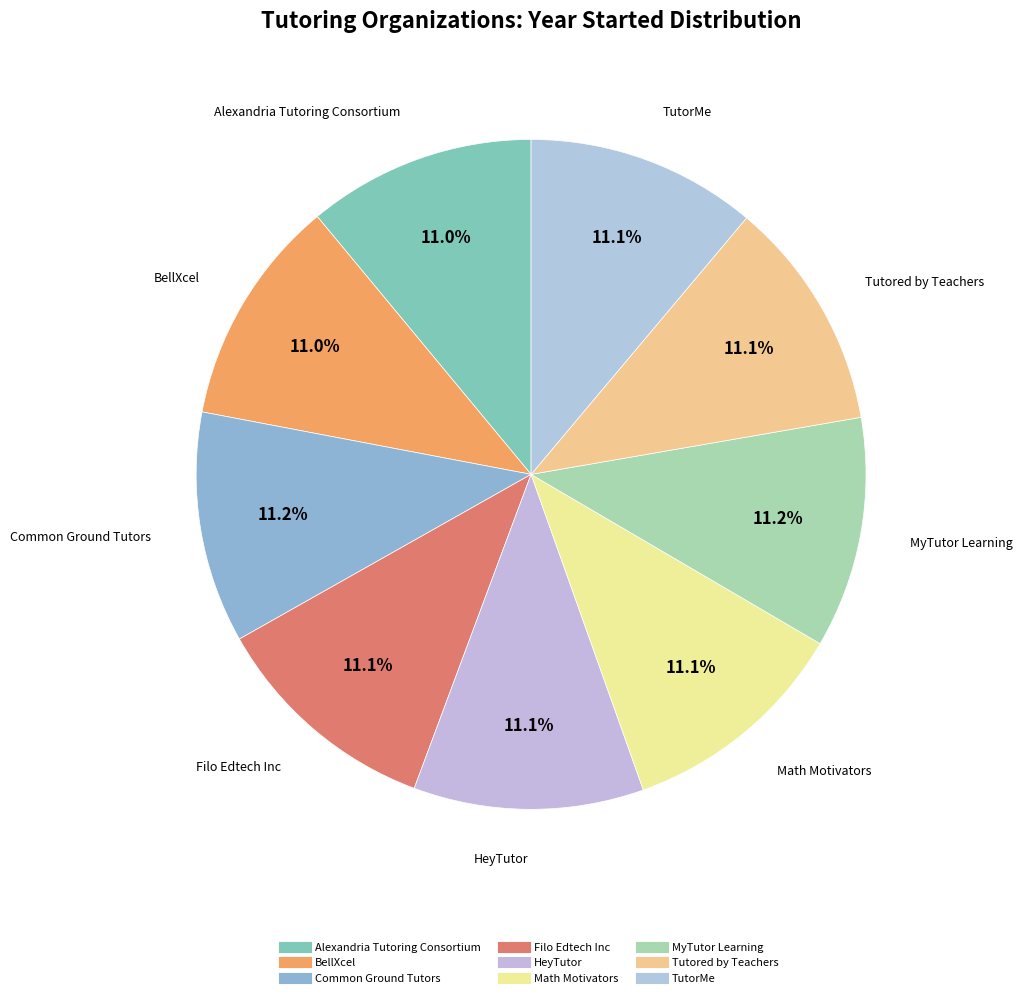

Which has a higher value, Tutored by Teachers or HeyTutor?

Tutored by Teachers